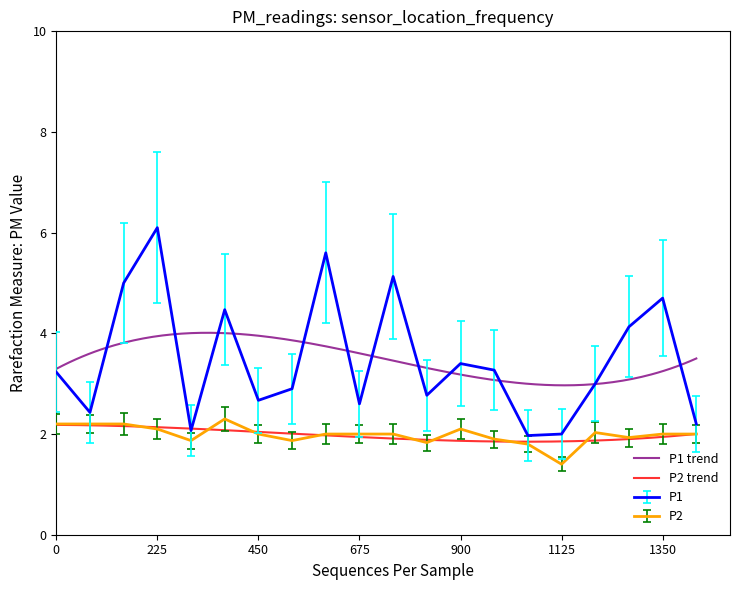

Between 13:00 and 17:00, which series saw the biggest shift?

P1